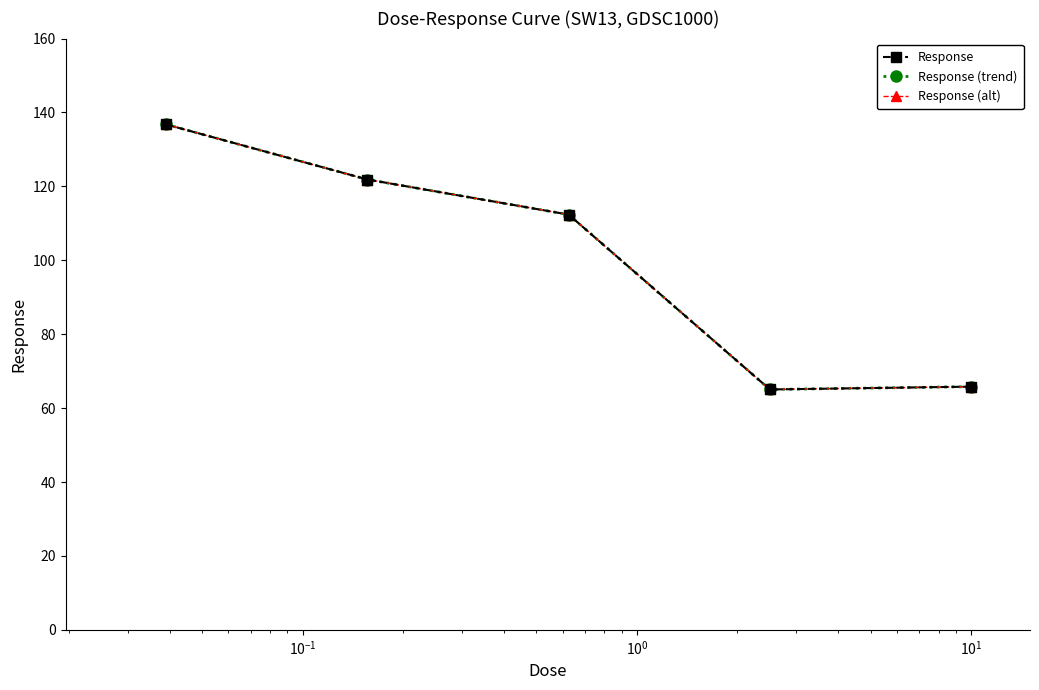

Is this an area chart (filled region under the line)?

No